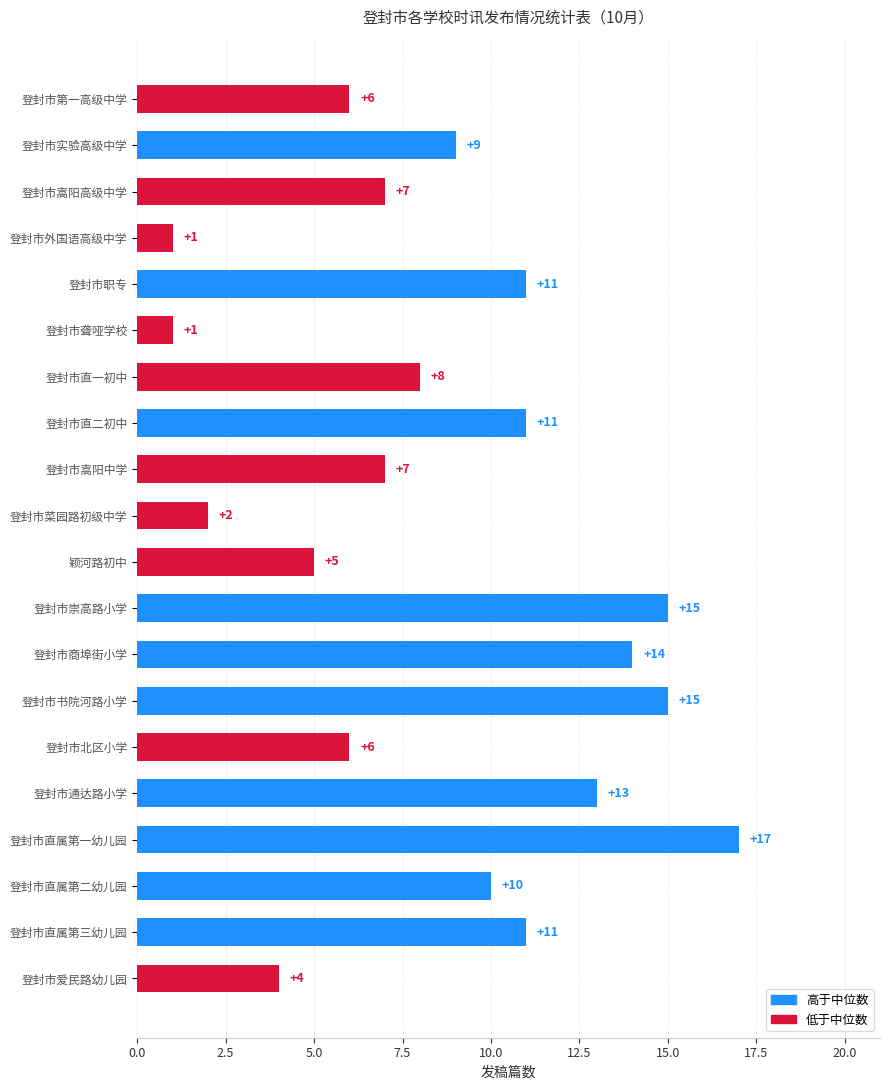

What is the label of the 19th bar from the bottom?

登封市实验高级中学